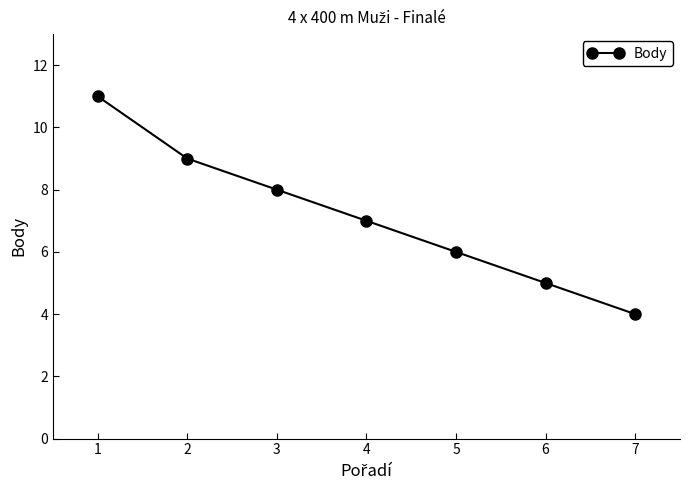

What value does the data have at 5?

6